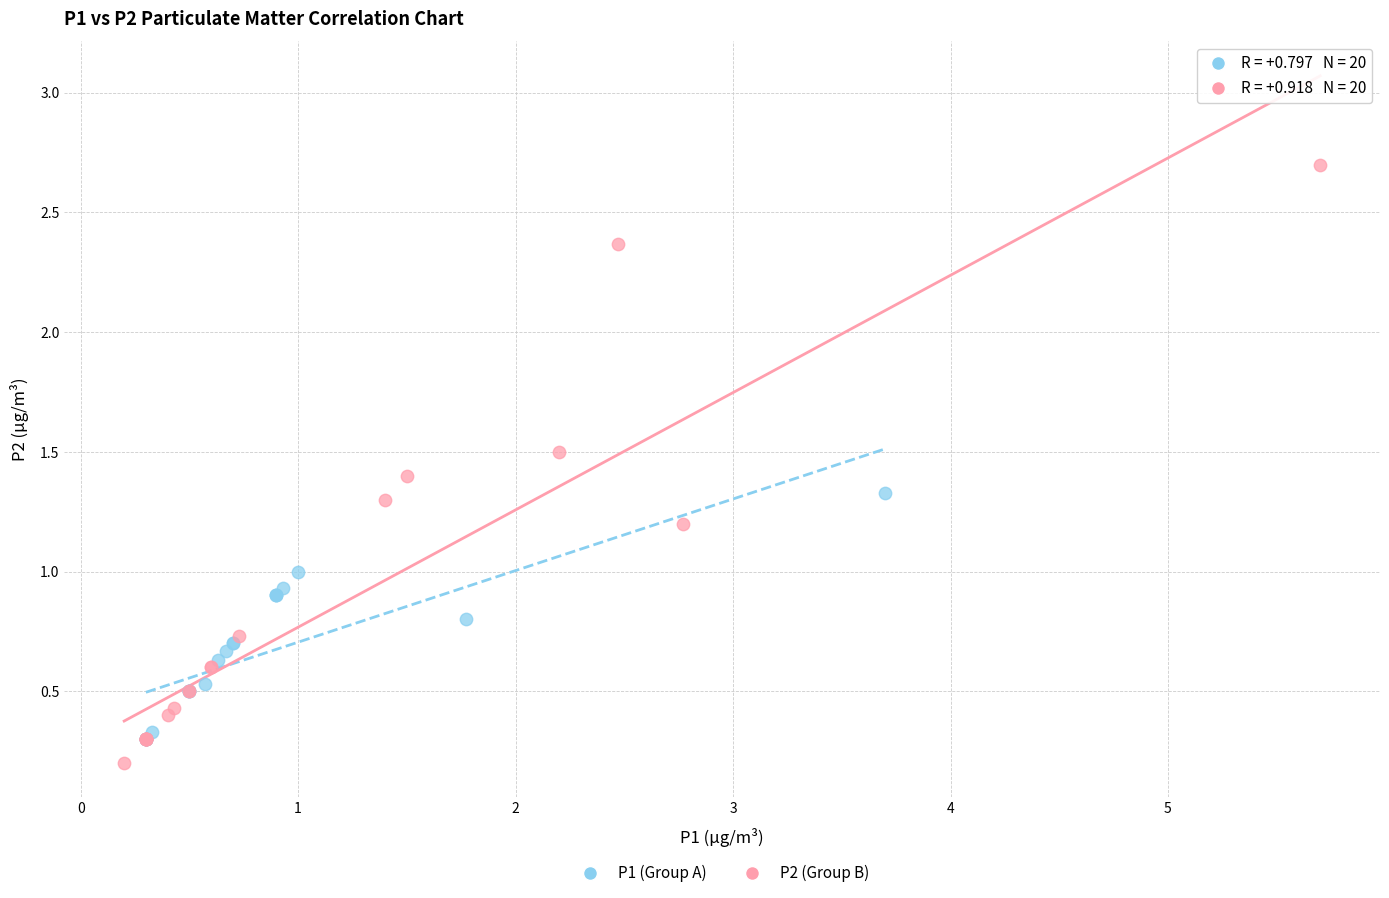

Which series has the largest Y range (max minus min)?

P2 (Group B)